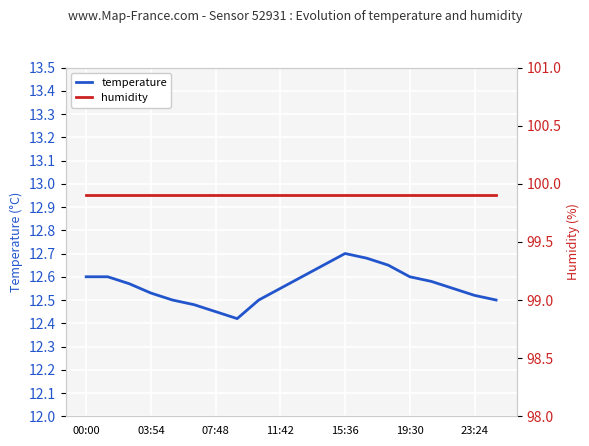

What is the label of the 1st point from the left?

00:00